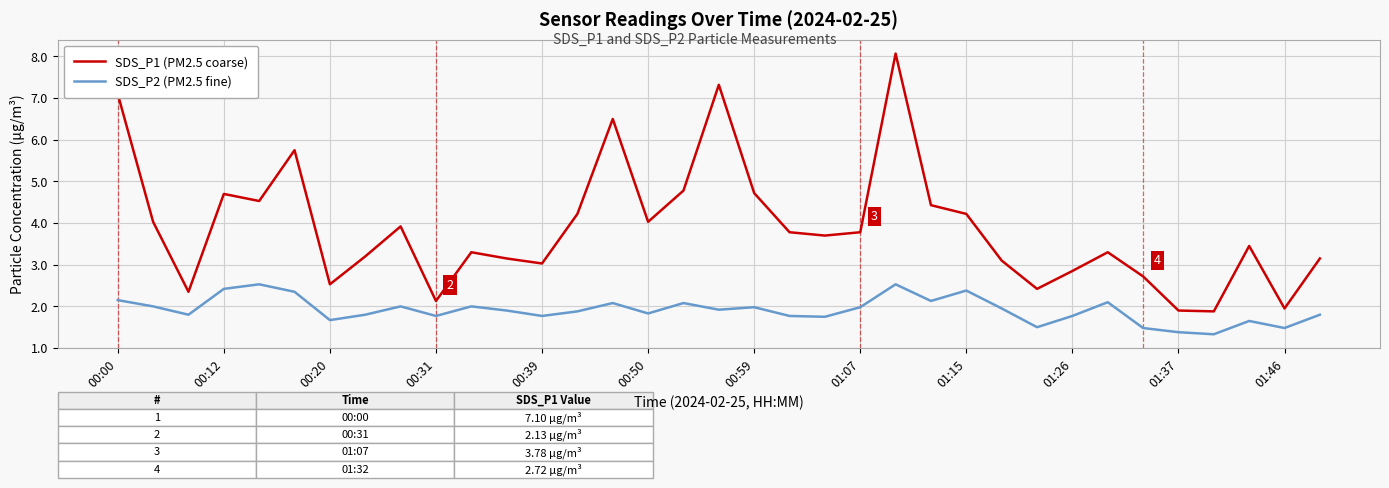

What is the lowest value of the SDS_P2 (PM2.5 fine) series?

1.3